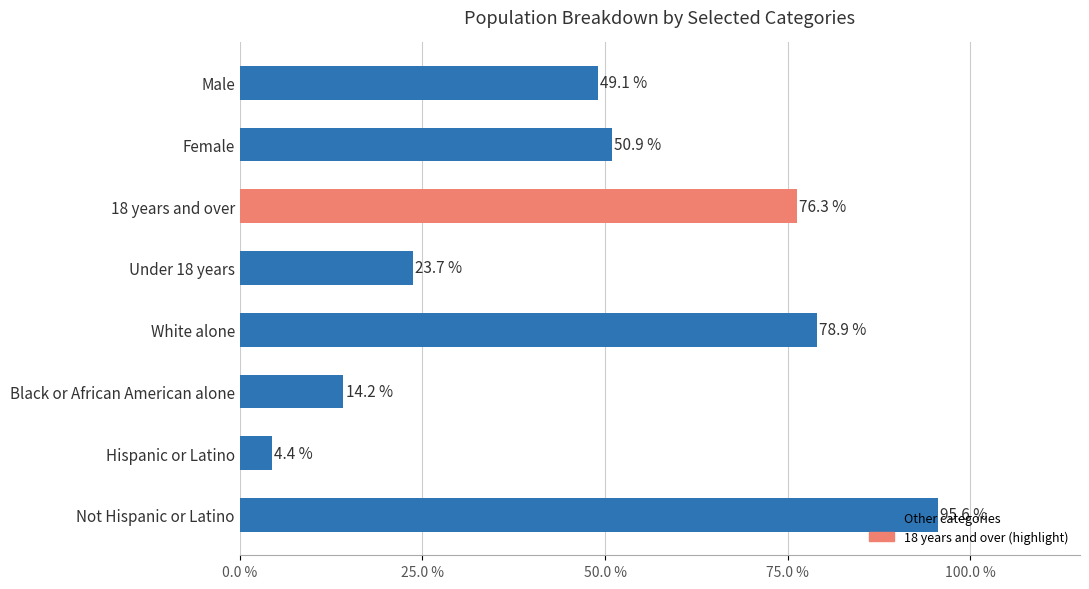

What is the average value?

49.1